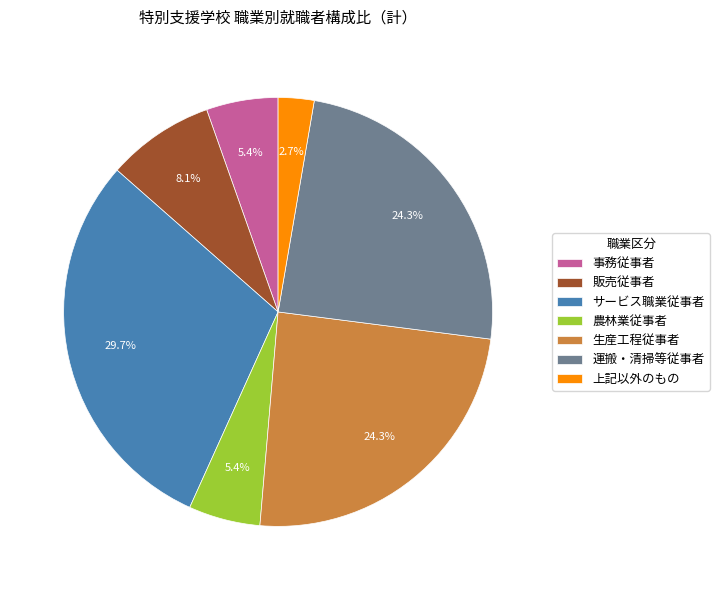

To the nearest percent, what is the difference between the largest and smallest slice percentages?

27%